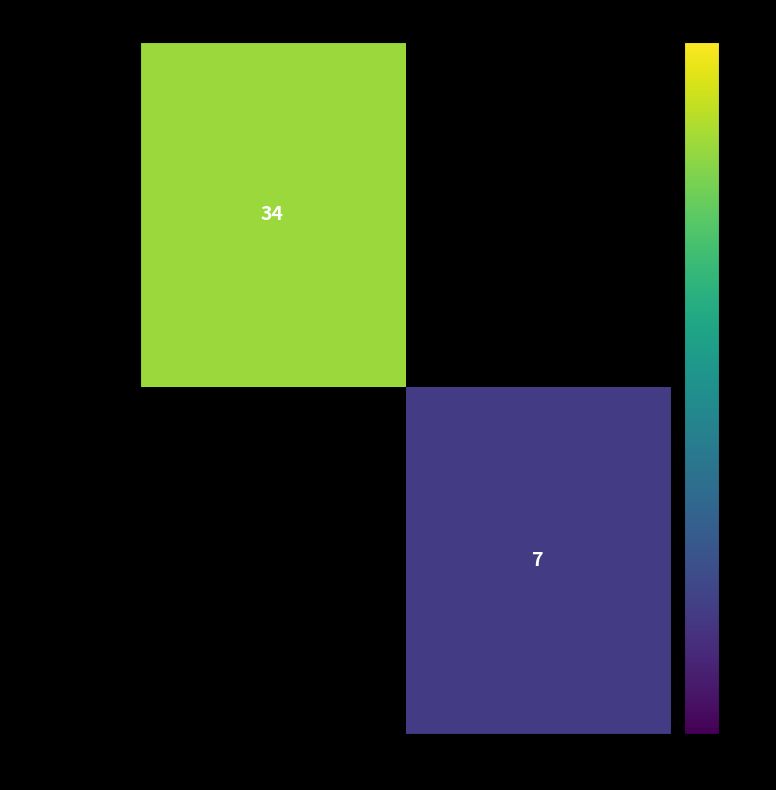

Count the number of categories in the chart.

2